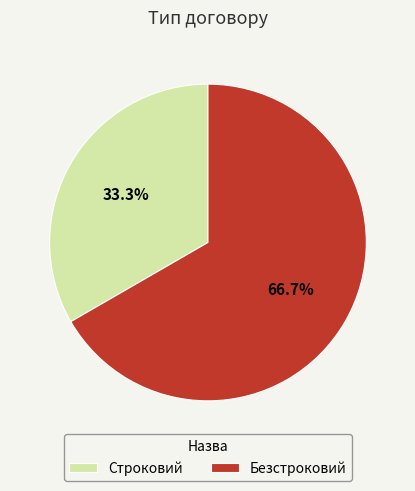

Which slice represents more than half of the pie?

Безстроковий